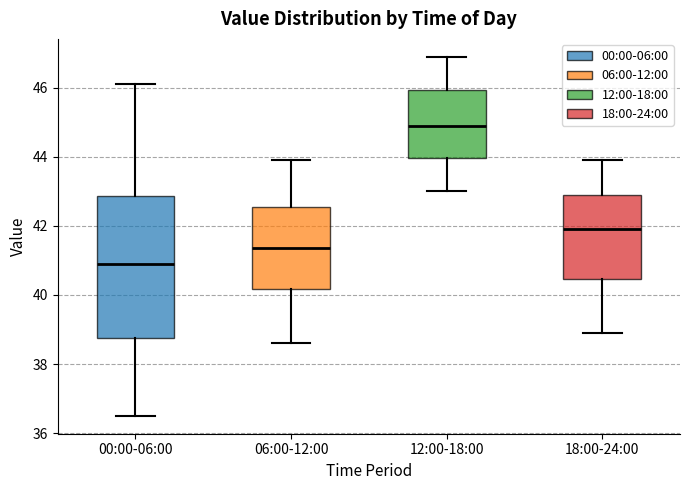

Reading left to right, read every box against the y-axis: the position of its median line, the range the box covers, and the ends of its whiskers. The values are not printed on the chart, so give them approximately, as read against the axis.

00:00-06:00: median 40.8, box 38.8 to 42.8, whiskers 36.6 to 46.2
06:00-12:00: median 41.4, box 40.2 to 42.6, whiskers 38.6 to 44.0
12:00-18:00: median 45.0, box 44.0 to 46.0, whiskers 43.0 to 47.0
18:00-24:00: median 42.0, box 40.4 to 43.0, whiskers 39.0 to 44.0